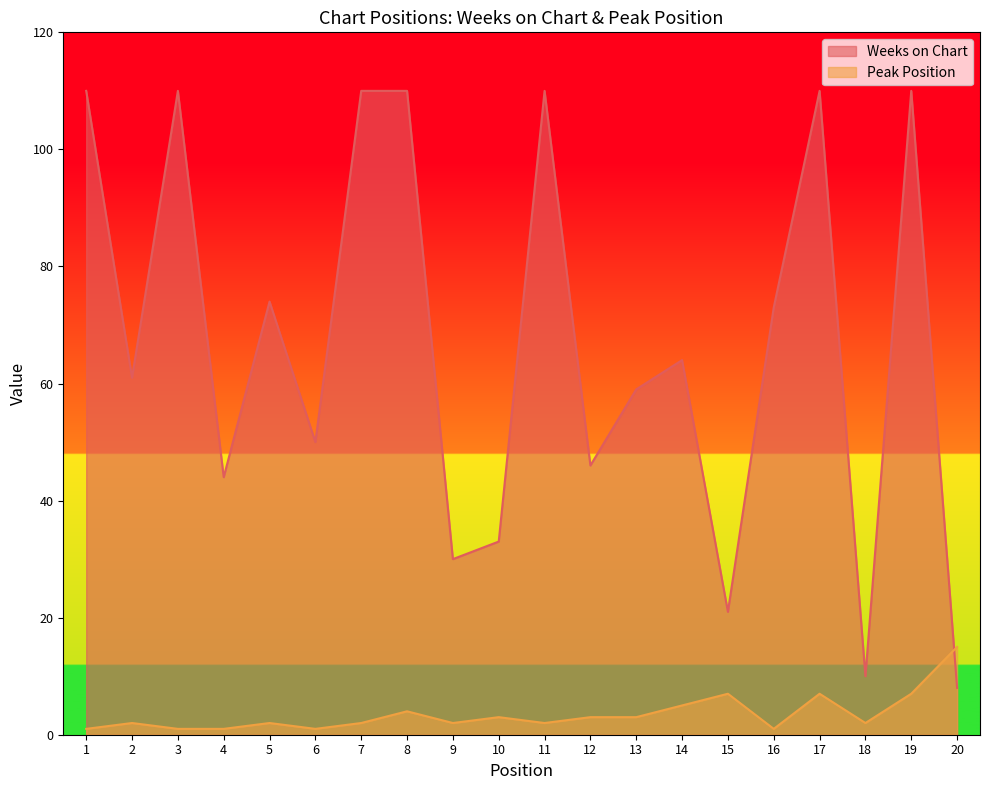

What is the sum of the Peak Position values at 13 and 10?

6